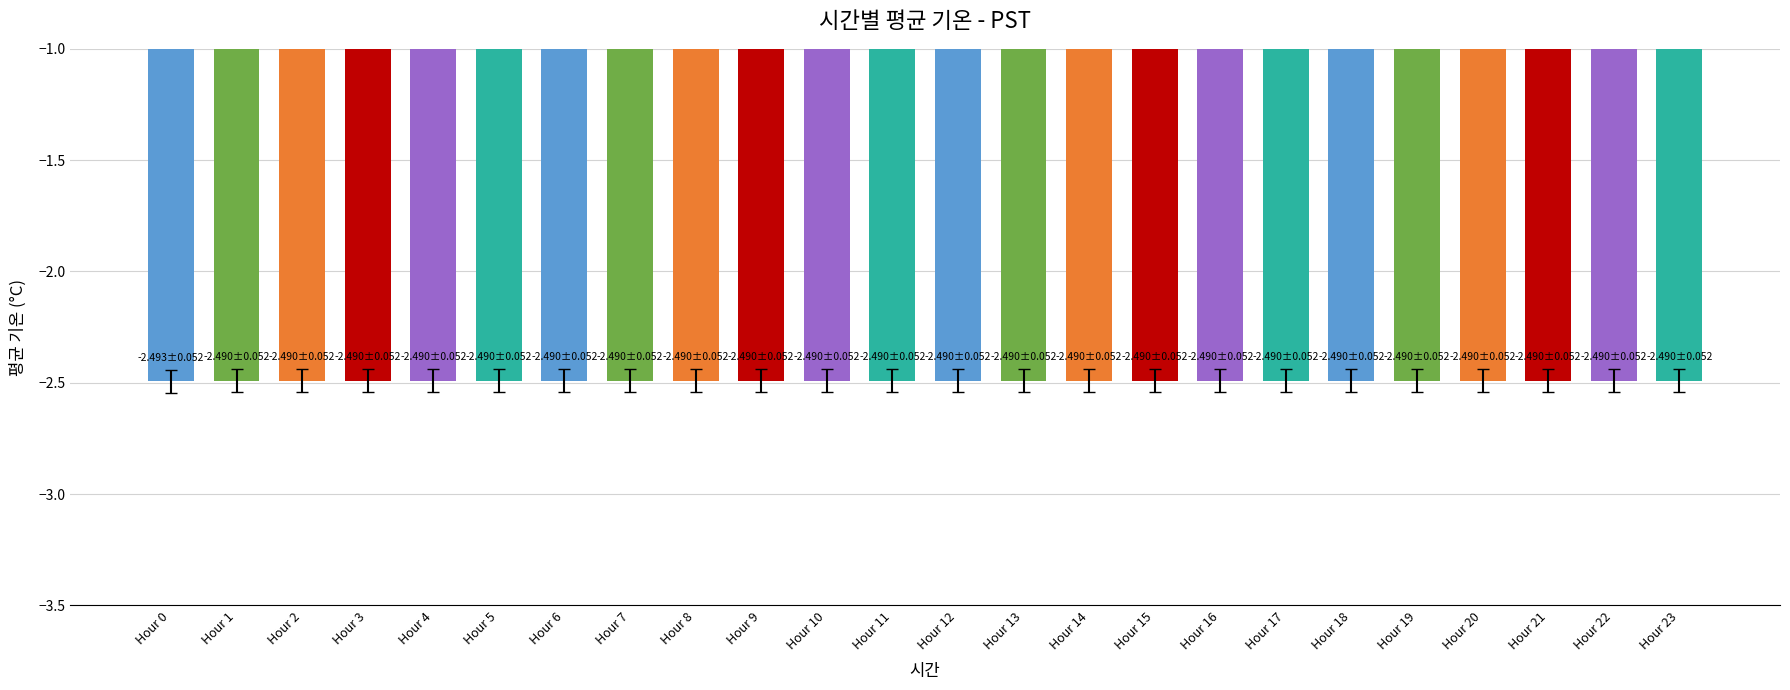

True or false: the data shows -2.5 at Hour 11.

True